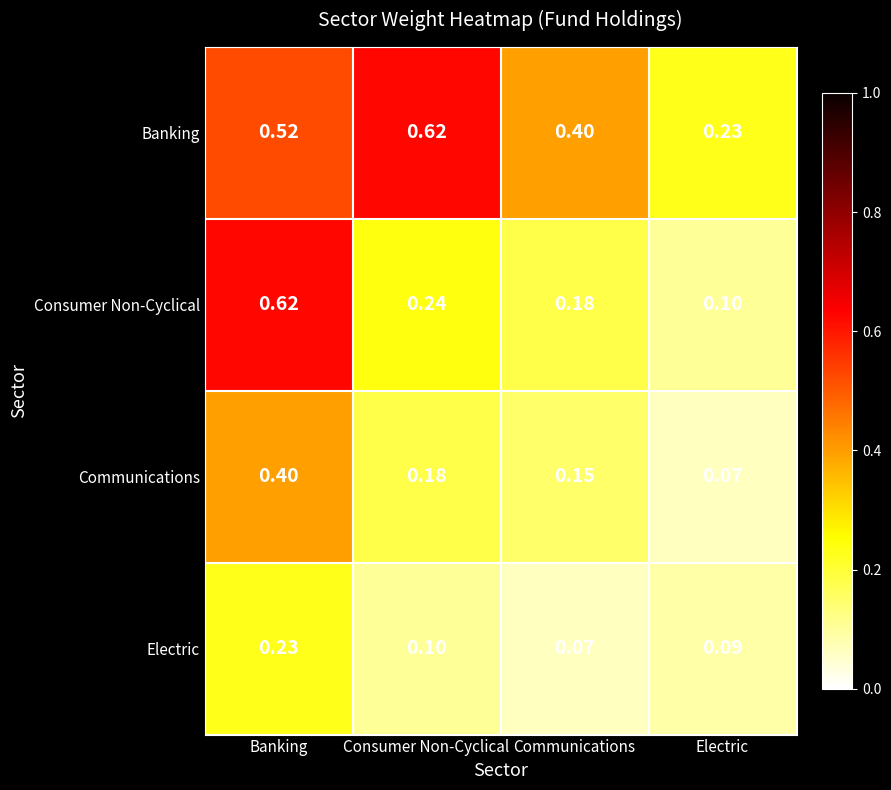

Rank the series by their average value, from highest to lowest.

Banking, Consumer Non-Cyclical, Communications, Electric